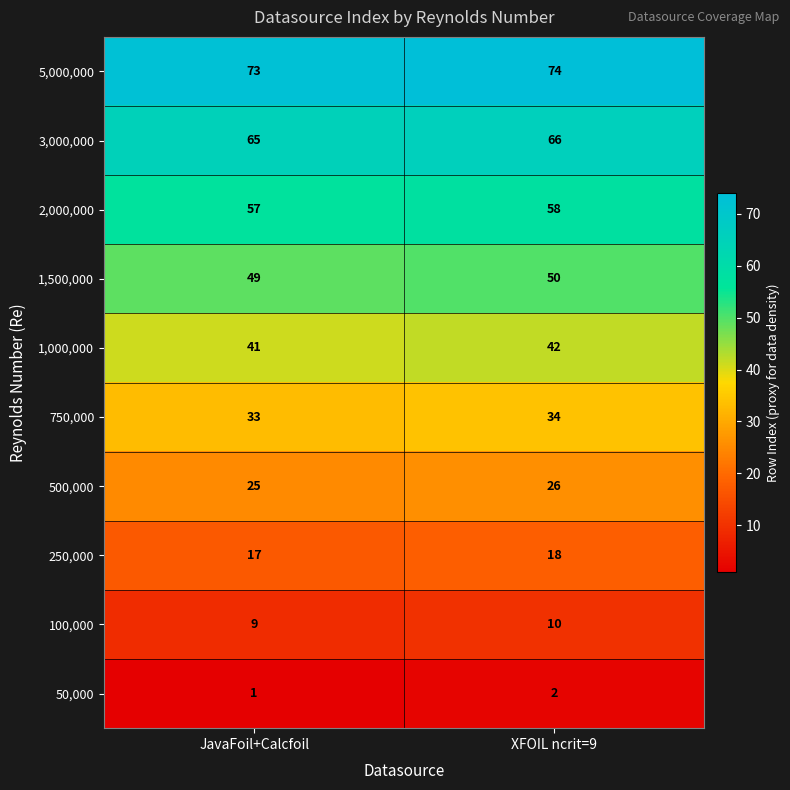

The value of 250,000 at XFOIL ncrit=9 is 18. True or false?

True